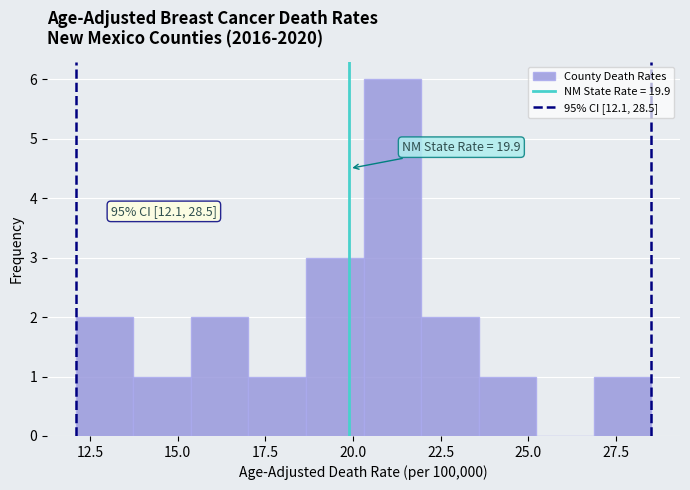

Read against the x-axis, roughly where is the centre of the tallest bar?

21.0